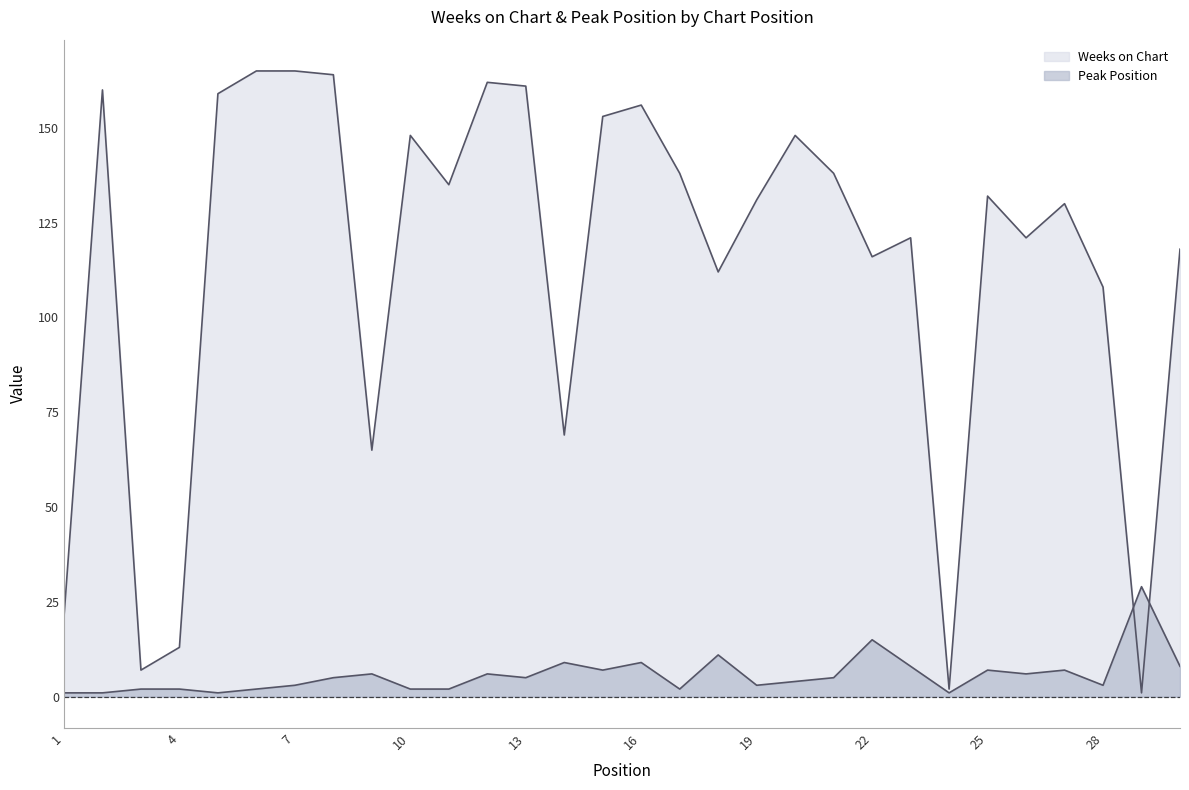

The Peak Position series shows 1 at 24. True or false?

True